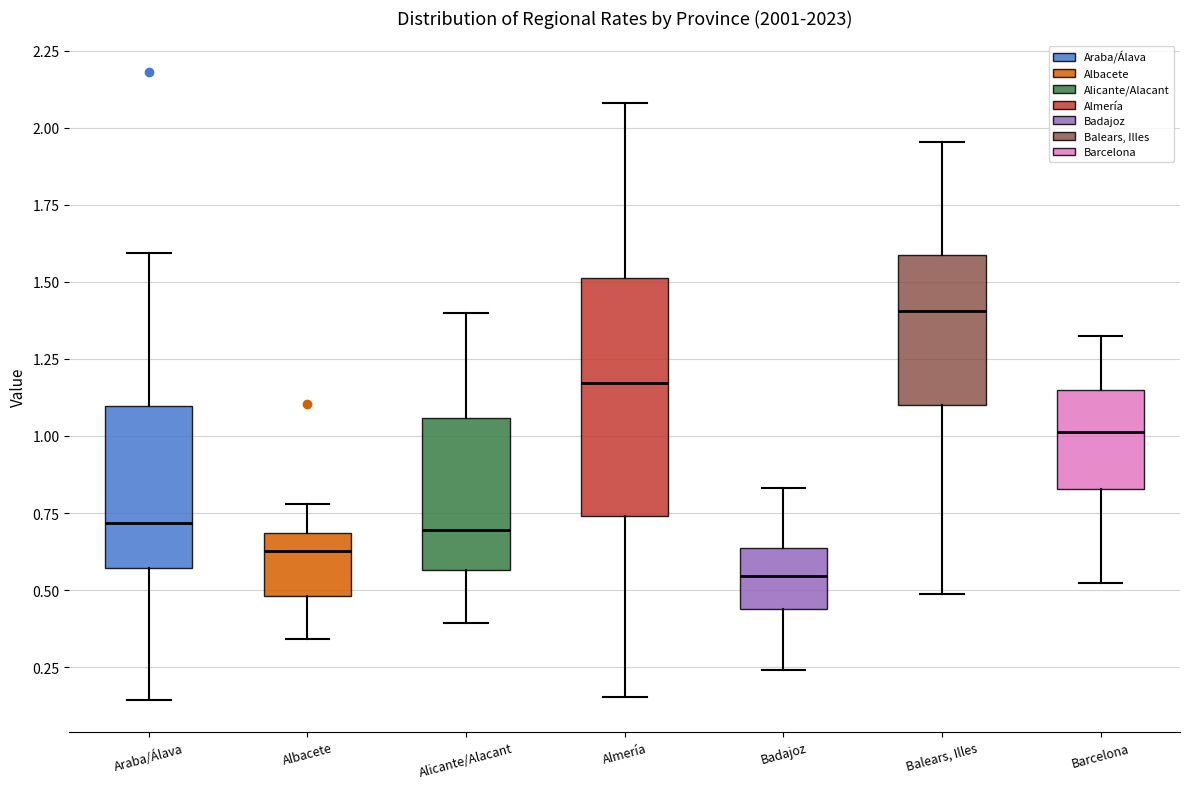

Which box is the tallest, from its lower edge to its upper edge?

Almería